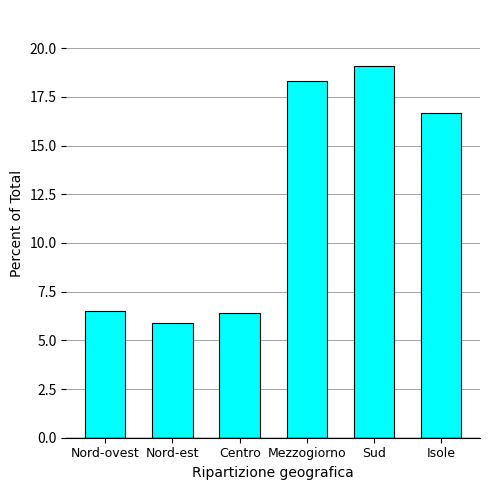

Approximately how many times larger is the value at Nord-ovest compared to Nord-est?

1.1